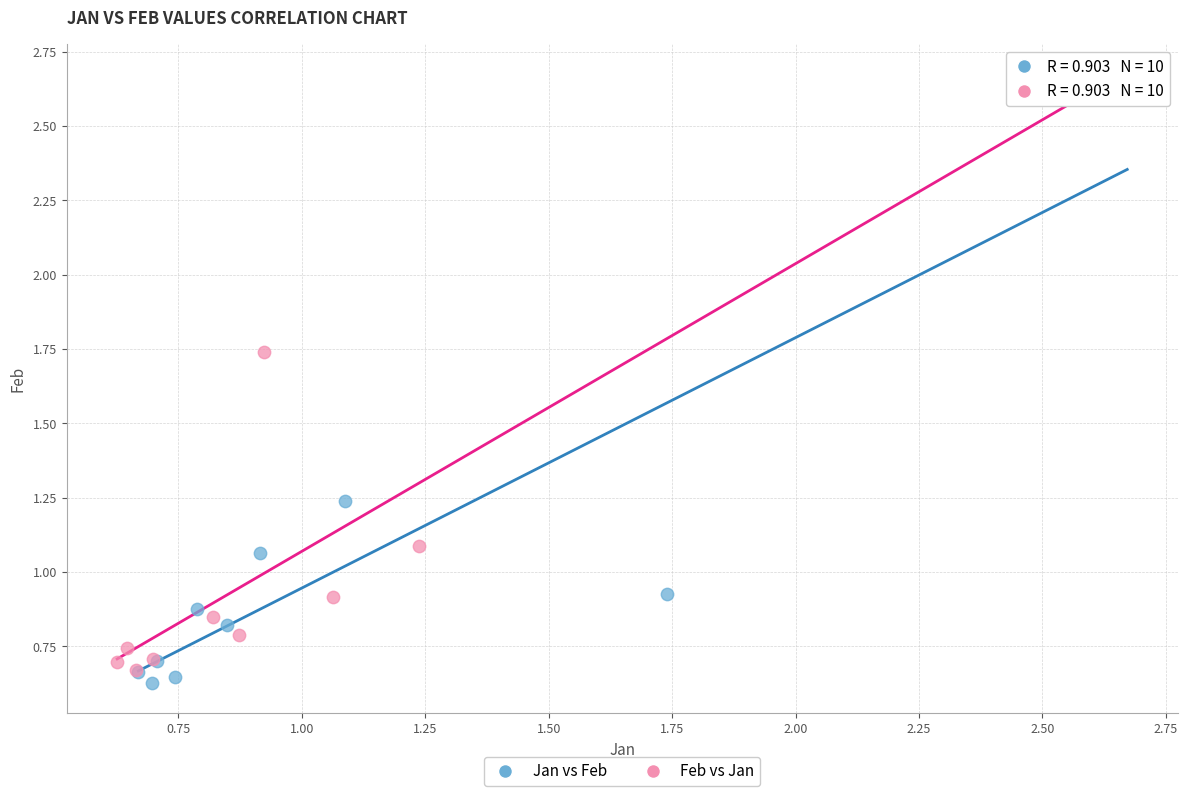

What are all the series names shown in the legend?

Jan vs Feb, Feb vs Jan